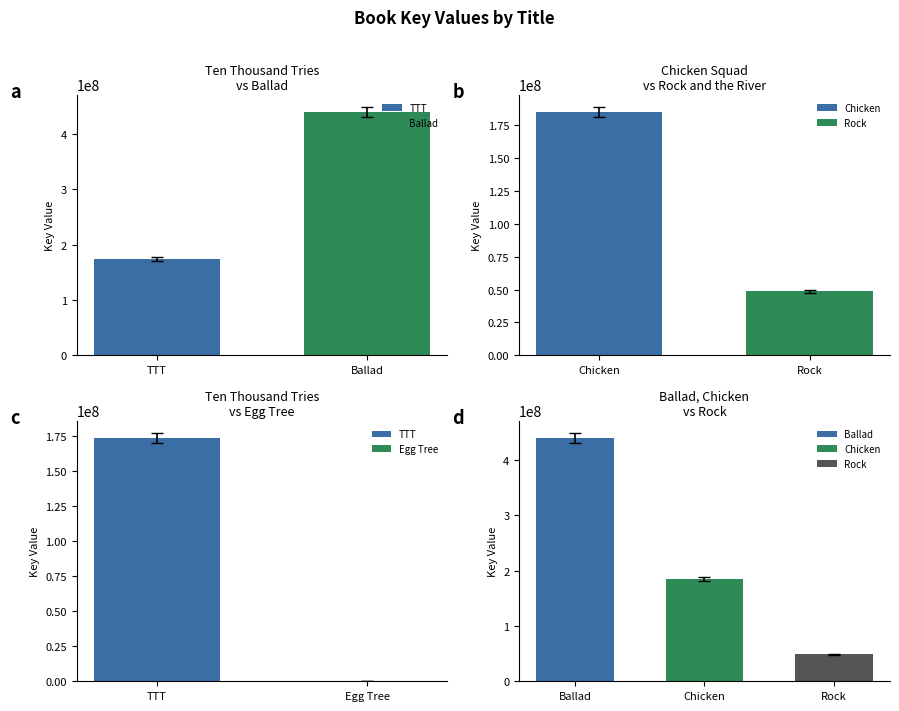

The value at Chicken Squad is 185265227. True or false?

True